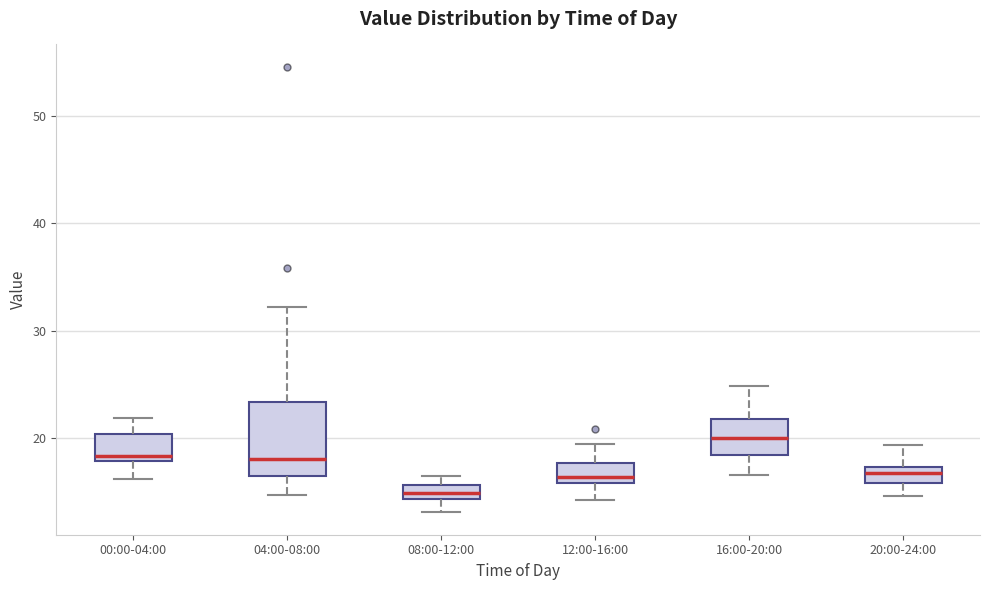

Where does the lower whisker of the box for 16:00-20:00 end on the y-axis? The values are not printed on the chart, so give them approximately, as read against the axis.

17